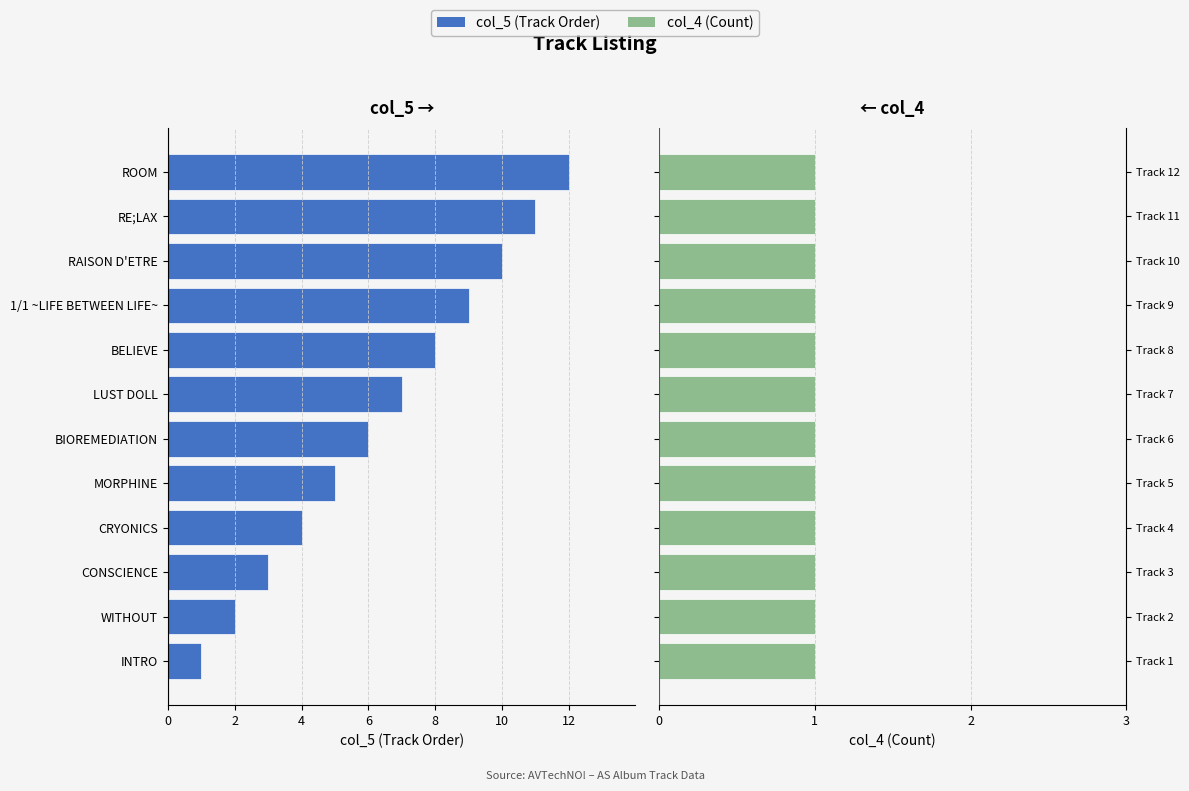

What are all the series names shown in the legend?

col_5, col_4